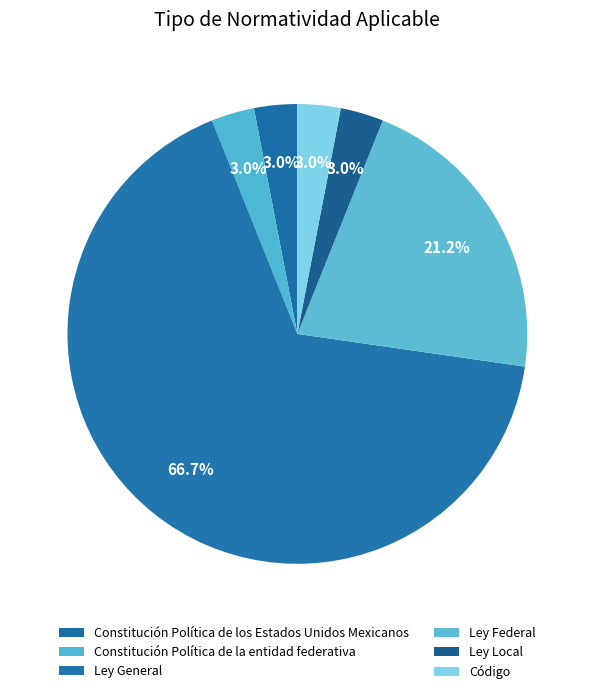

Do Código and Constitución Política de la entidad federativa together represent more than half of the pie?

No